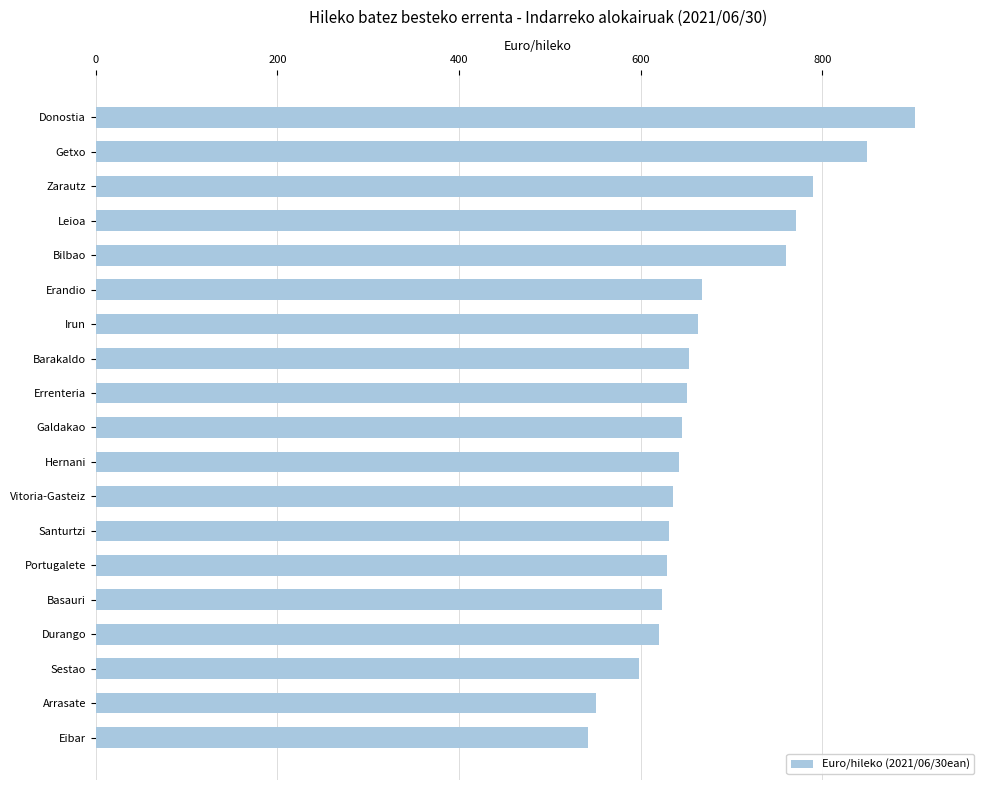

Which label corresponds to the smallest value in the chart?

Eibar